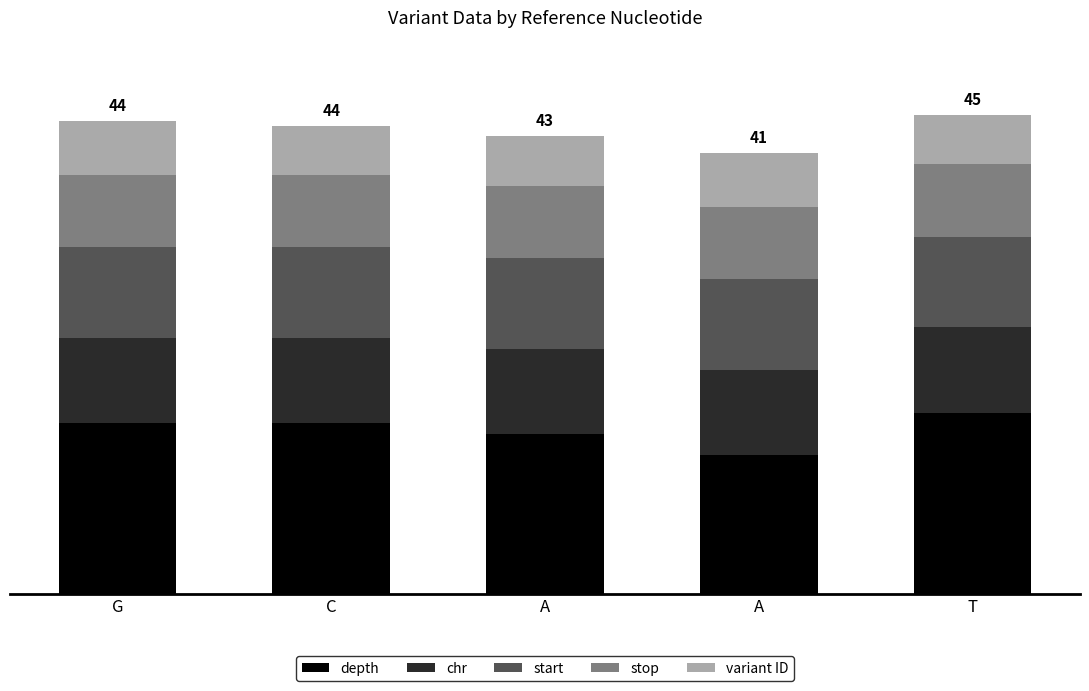

What are all the series names shown in the legend?

depth, chr, start, stop, variant ID